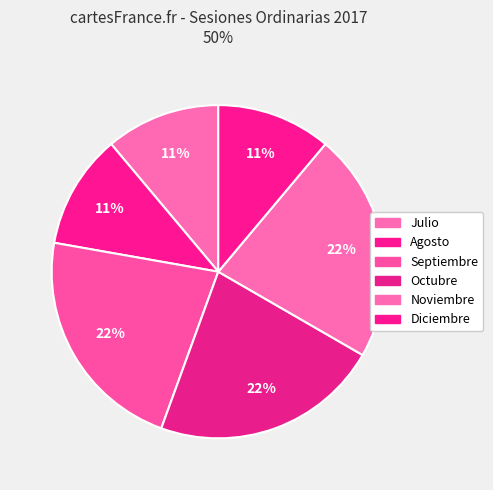

How many slices are in this pie chart?

6